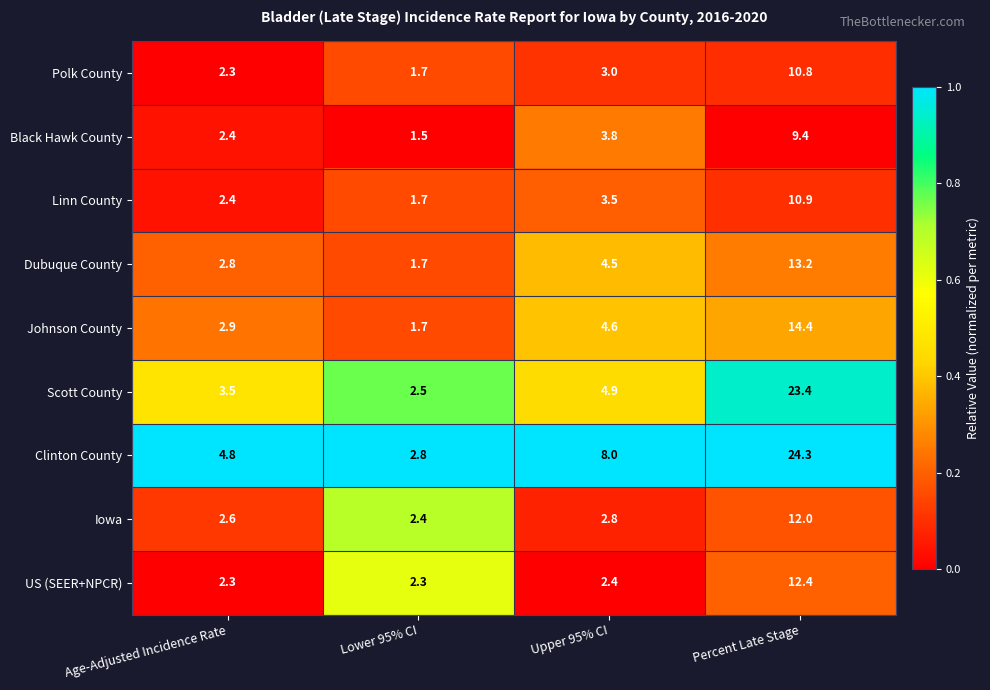

Is it true that Iowa equals 0.9 at Upper 95% CI?

False